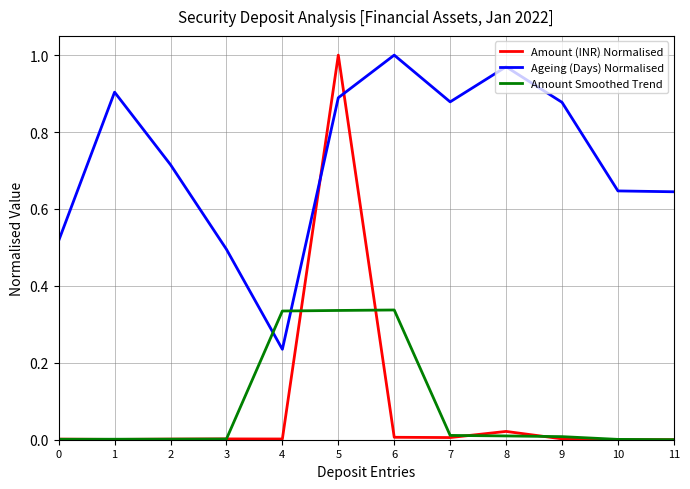

Is it true that Amount (INR) Normalised equals 0.0 at 4?

True